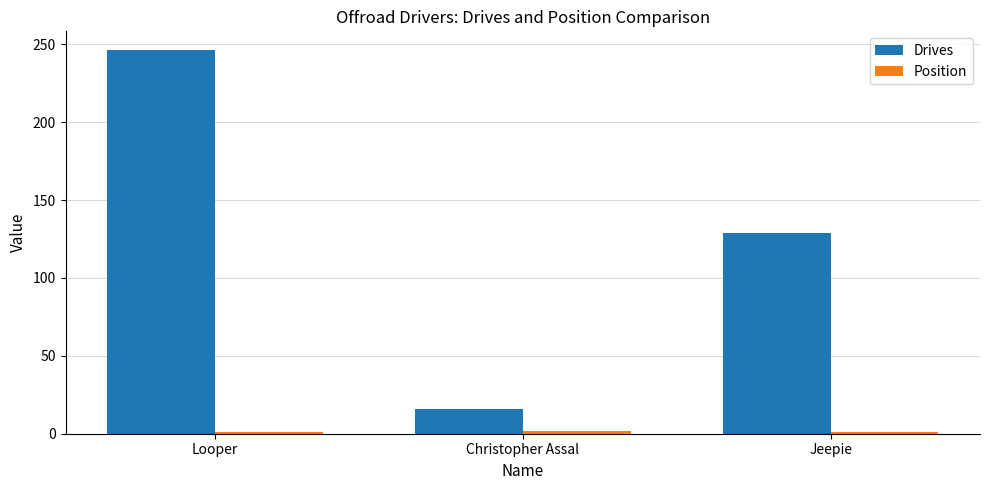

How many values in the Drives series are below 129?

1